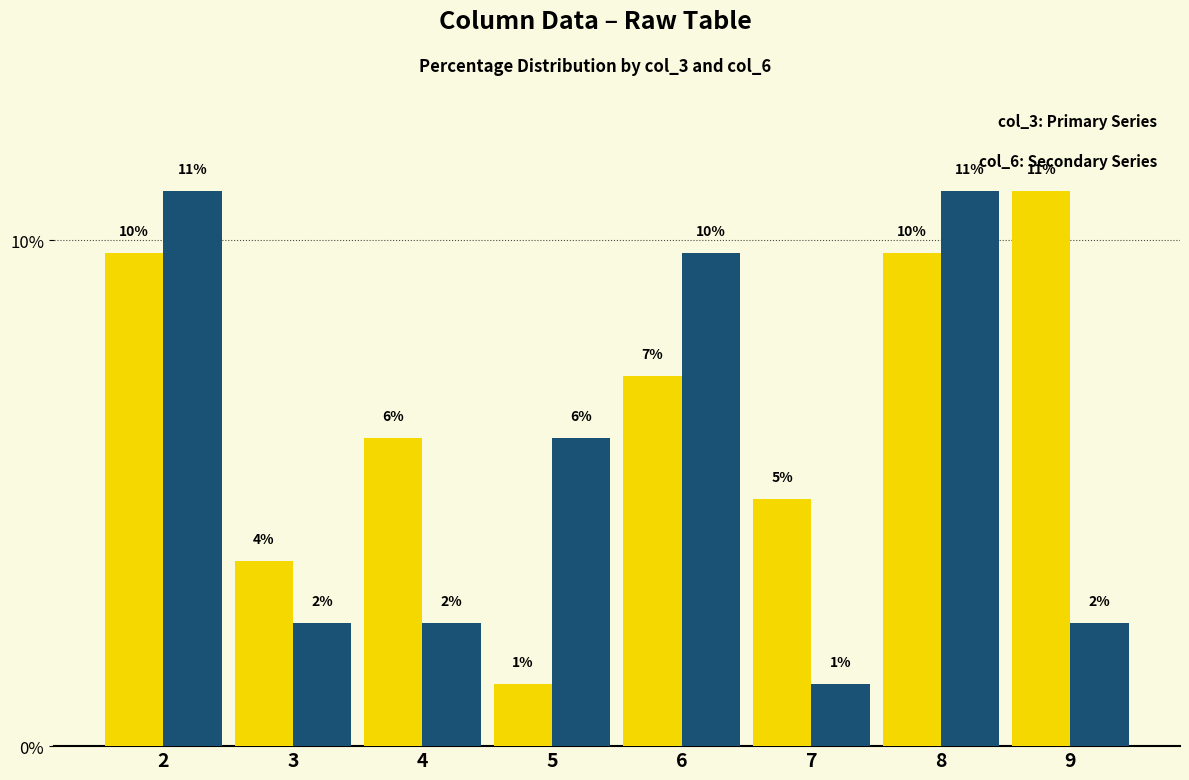

Does the chart contain any negative values?

No